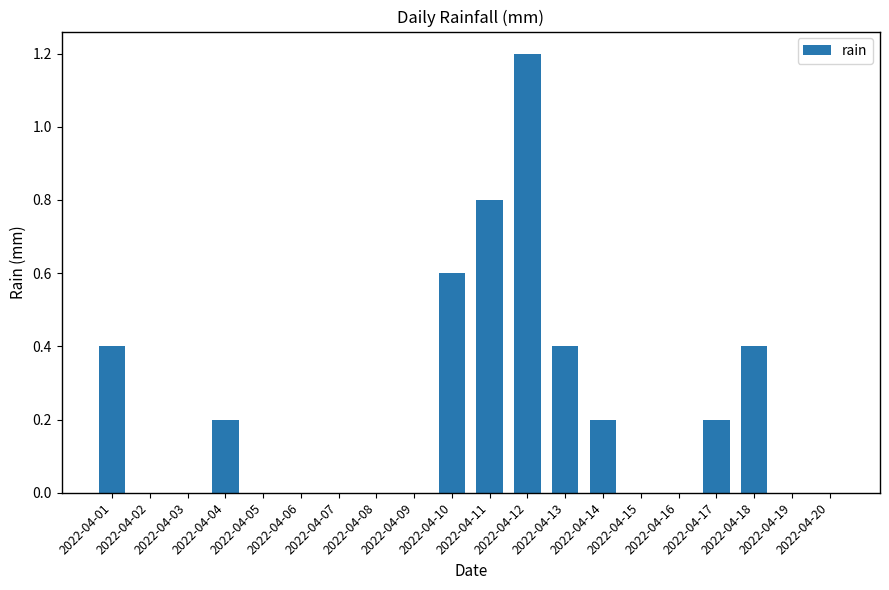

The chart shows a value of 0.2 at 2022-04-17. True or false?

True